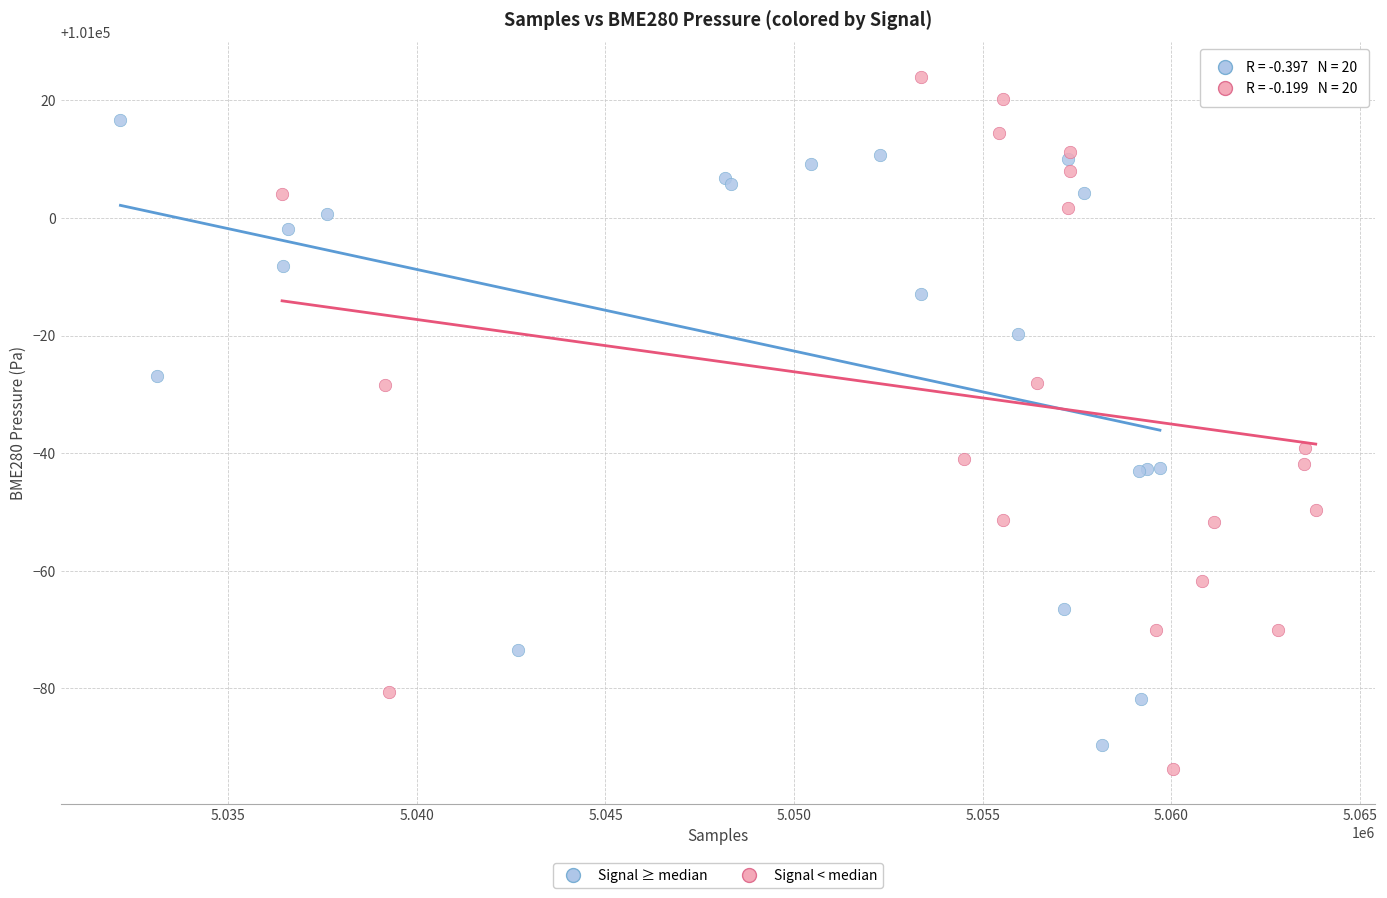

Which series has the widest spread of Y values?

Signal < median